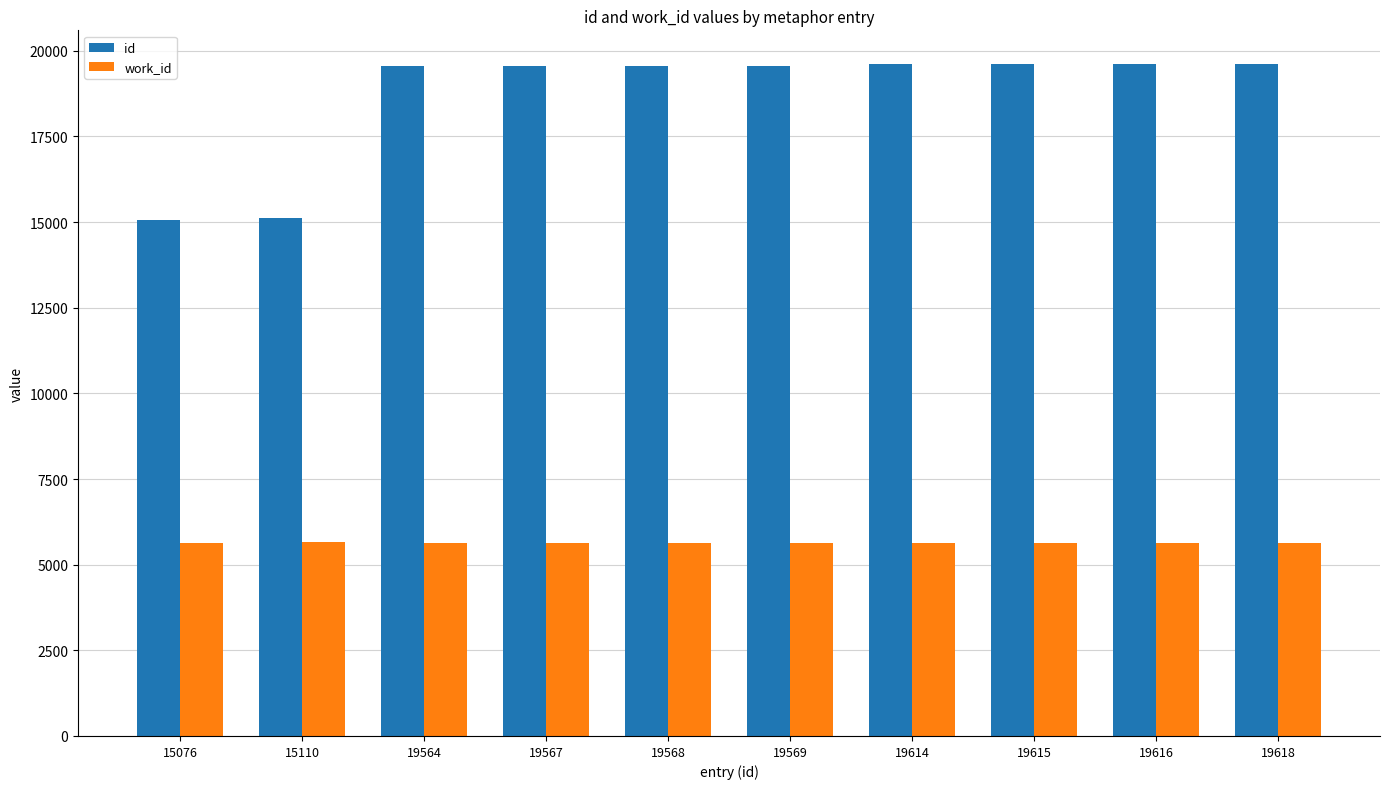

Is it true that work_id equals 3445 at 15110?

False